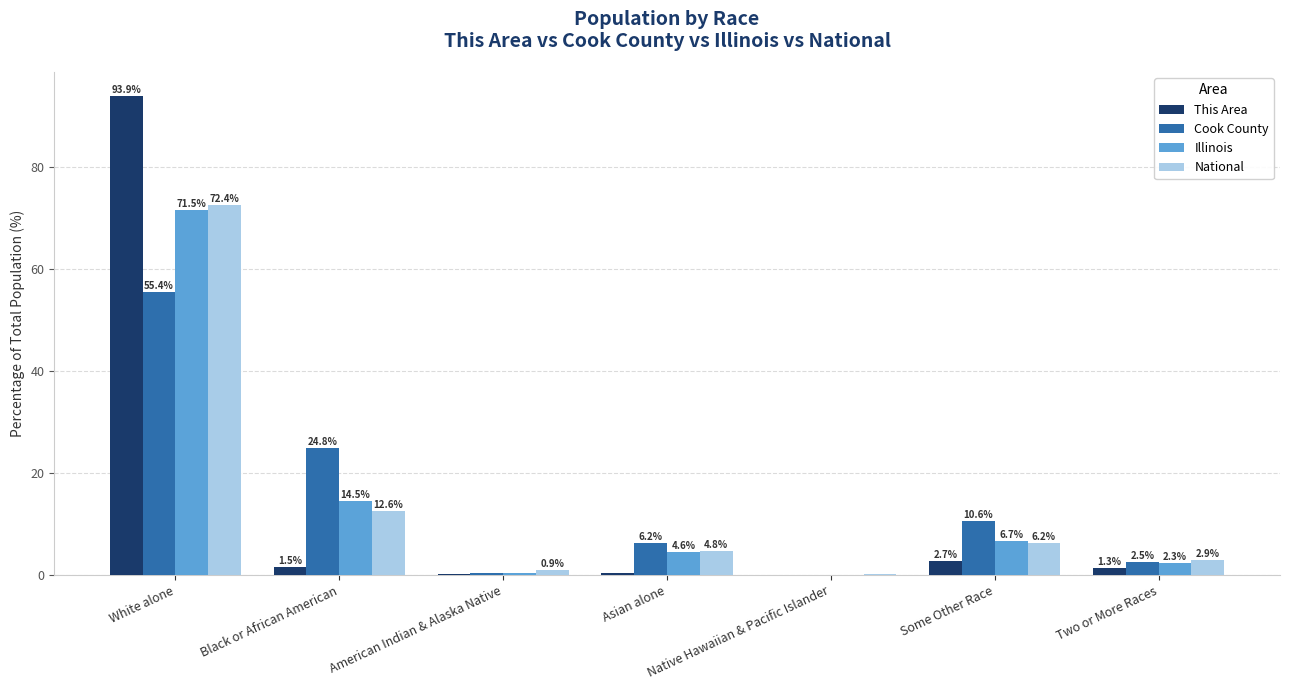

Which series changed the most between American Indian & Alaska Native and Some Other Race?

Cook County